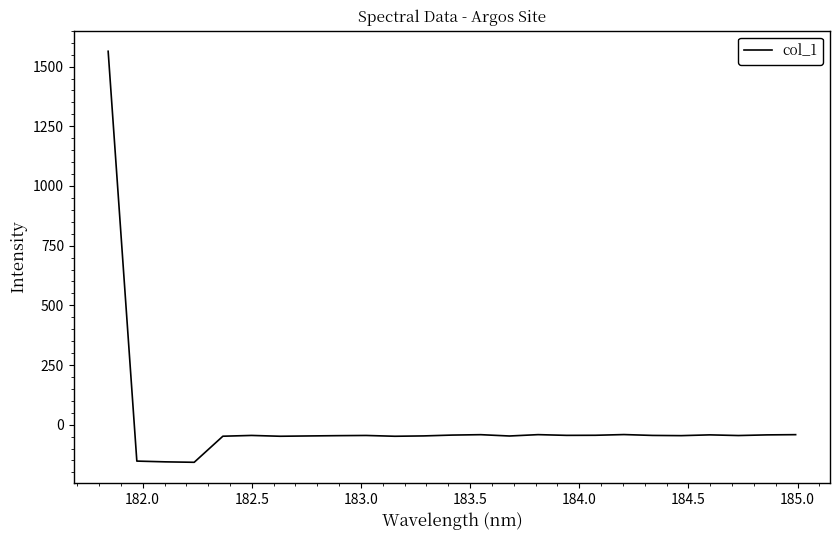

What is the smallest value displayed?

-157.6